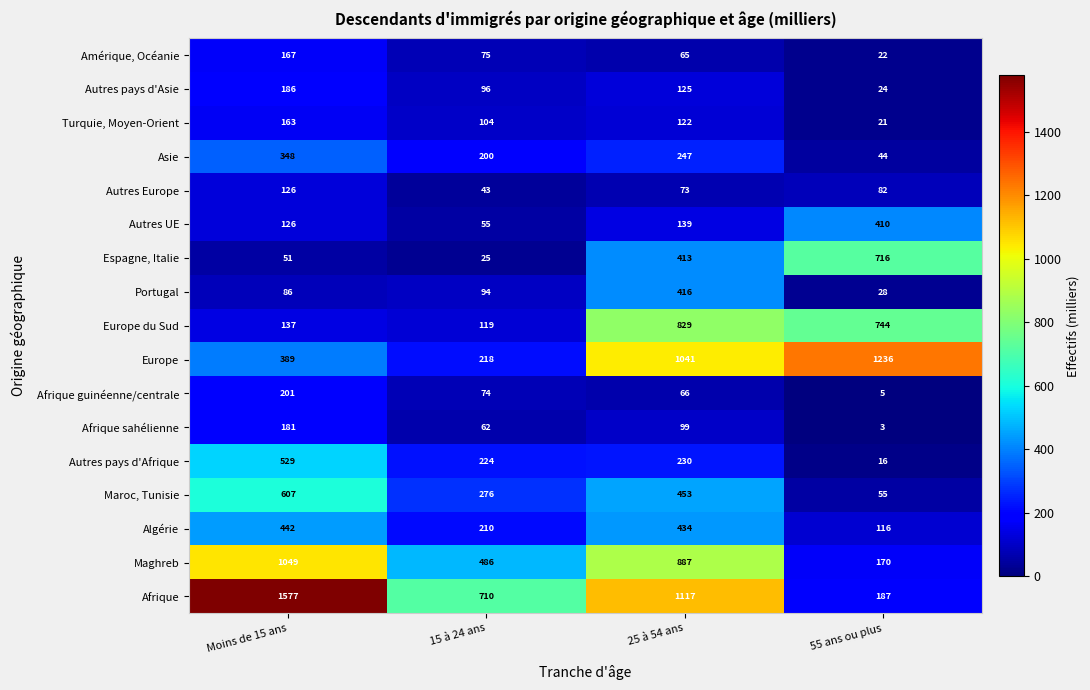

Rank the categories by Autres pays d'Afrique value from lowest to highest.

55 ans ou plus, 15 à 24 ans, 25 à 54 ans, Moins de 15 ans